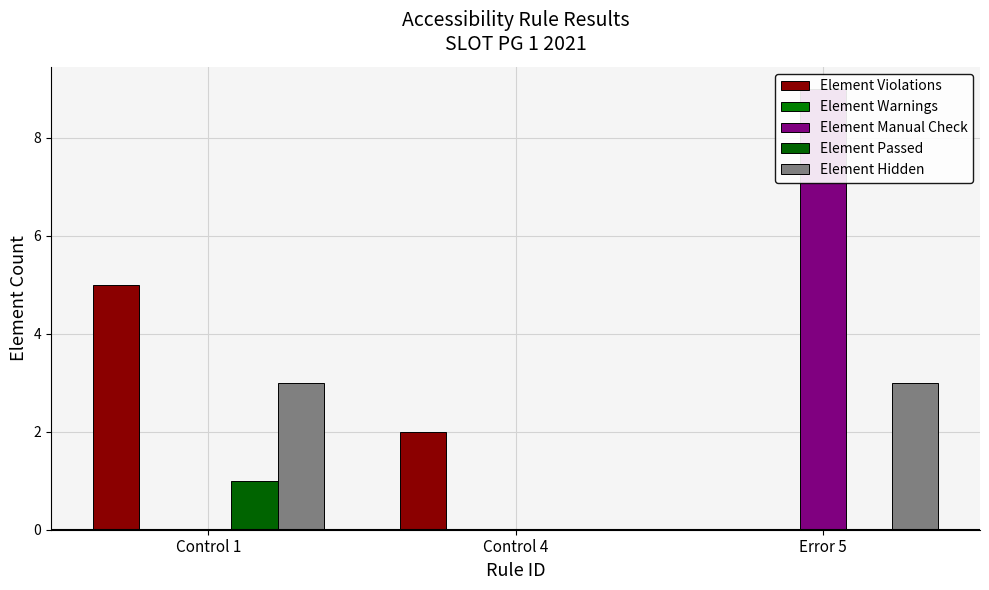

What is the label of the 2nd bar from the left?

Control 4